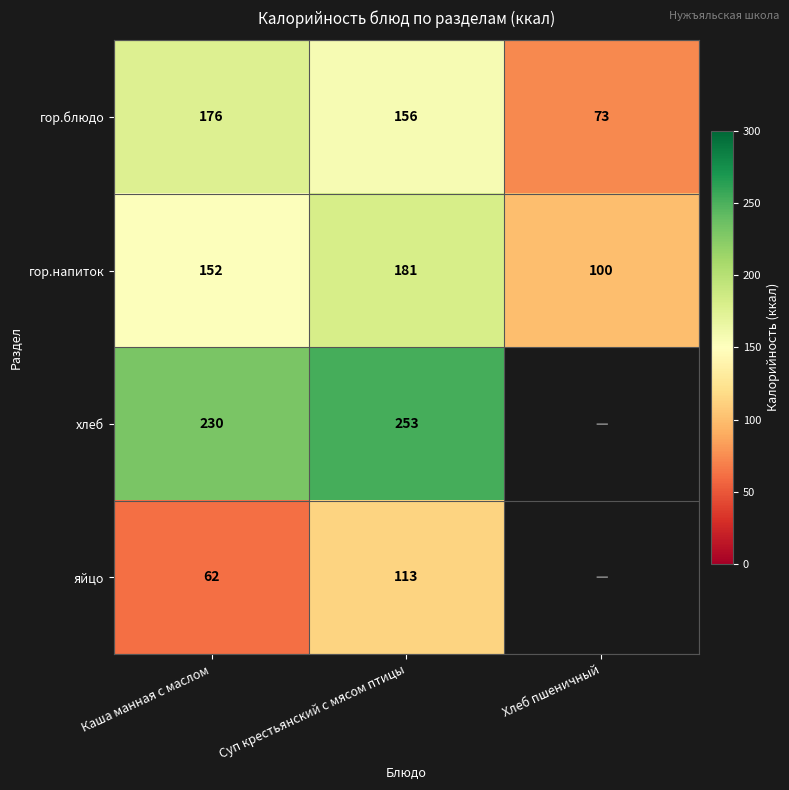

At how many categories does at least one series exceed 196?

2